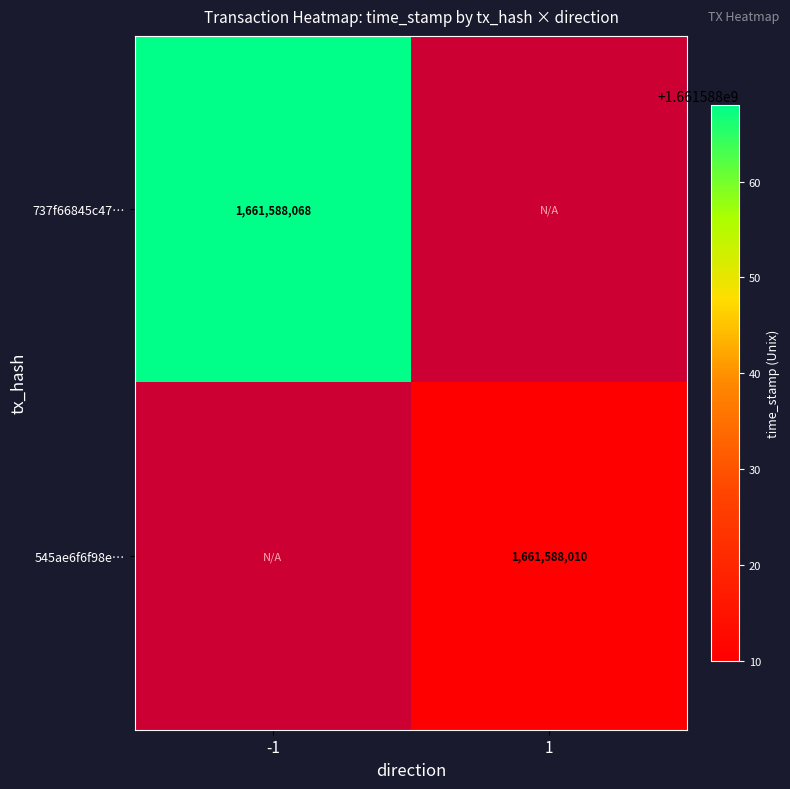

How many data points does each series have?

2